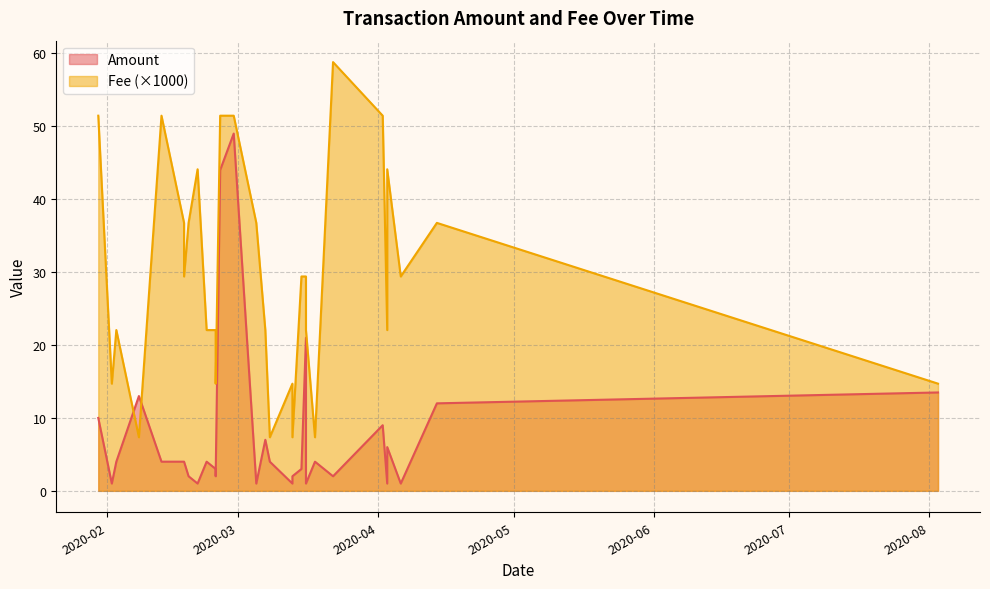

What is the difference between the highest and lowest values at 27?

4.0